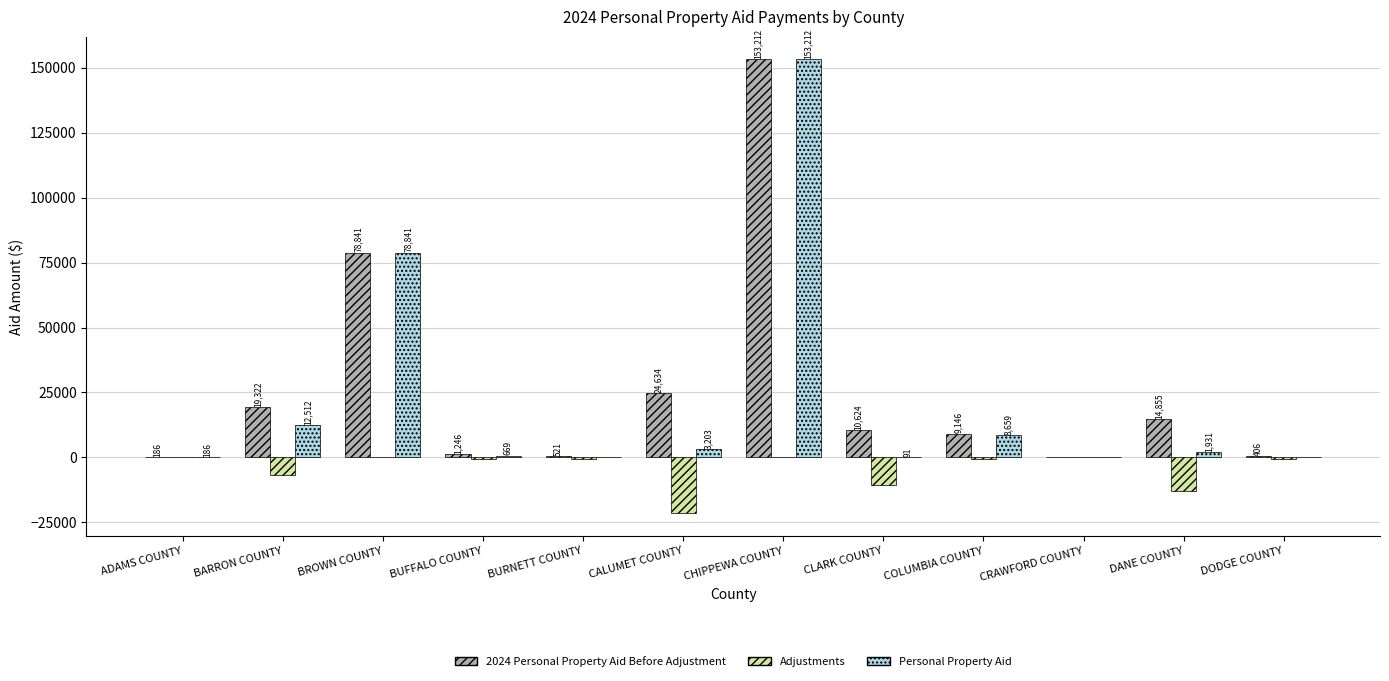

What is the sum of the 2024 Personal Property Aid Before Adjustment values at CLARK COUNTY and BURNETT COUNTY?

11145.1